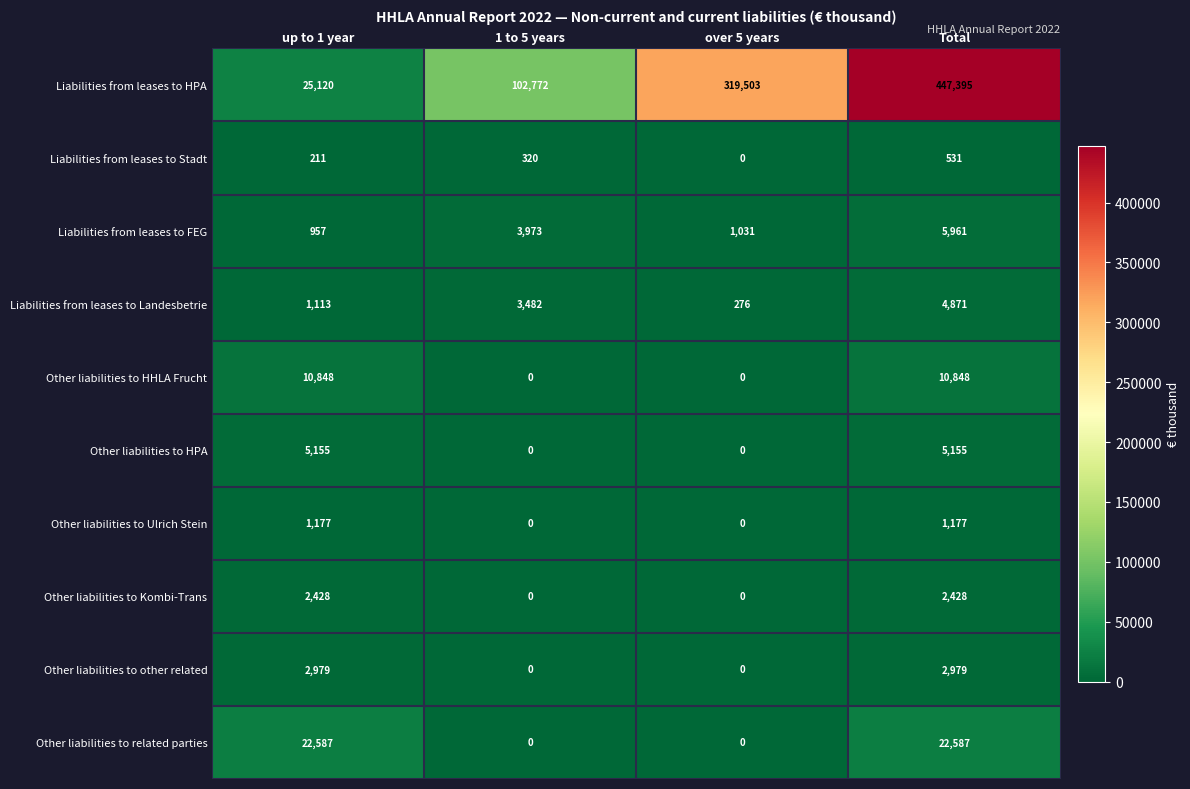

Which series has the largest total across all categories?

Liabilities from leases to HPA